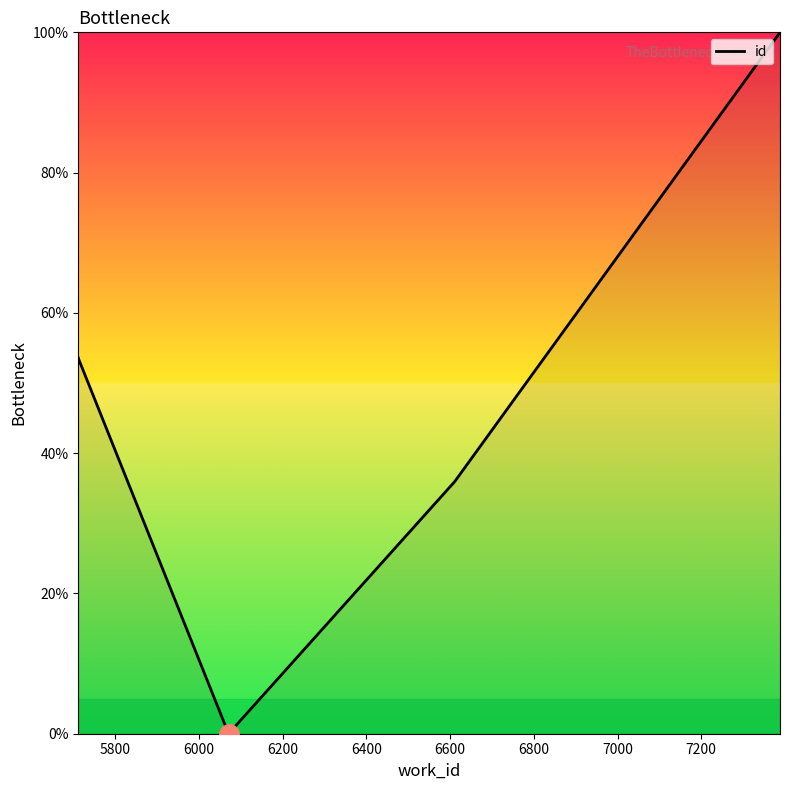

At which category does the chart reach its minimum across all series?

6000